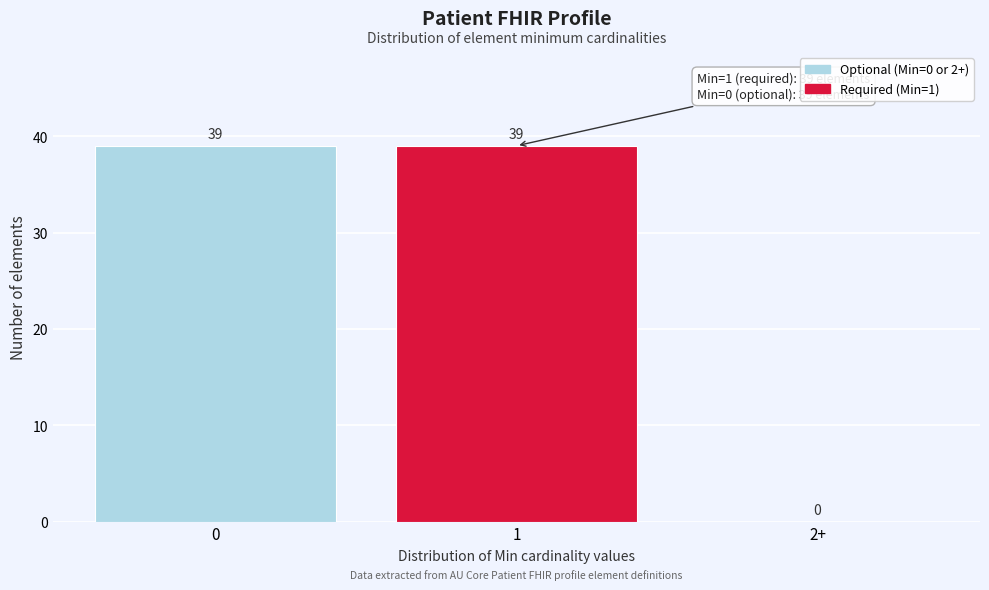

Reading left to right, list all the values displayed in this chart.

0=39	1=39	2+=0